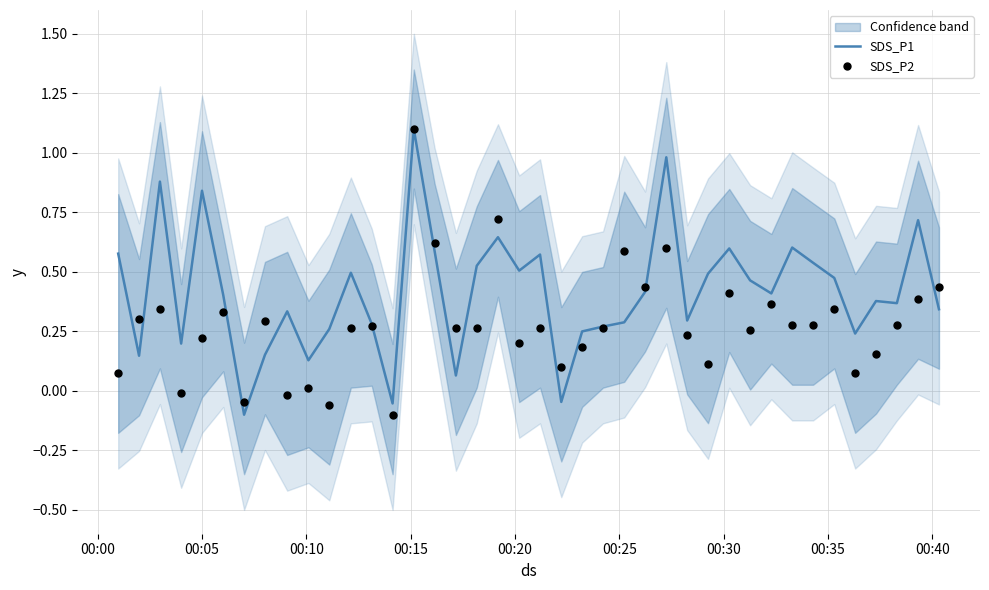

Which series reaches the minimum Y coordinate?

SDS_P1